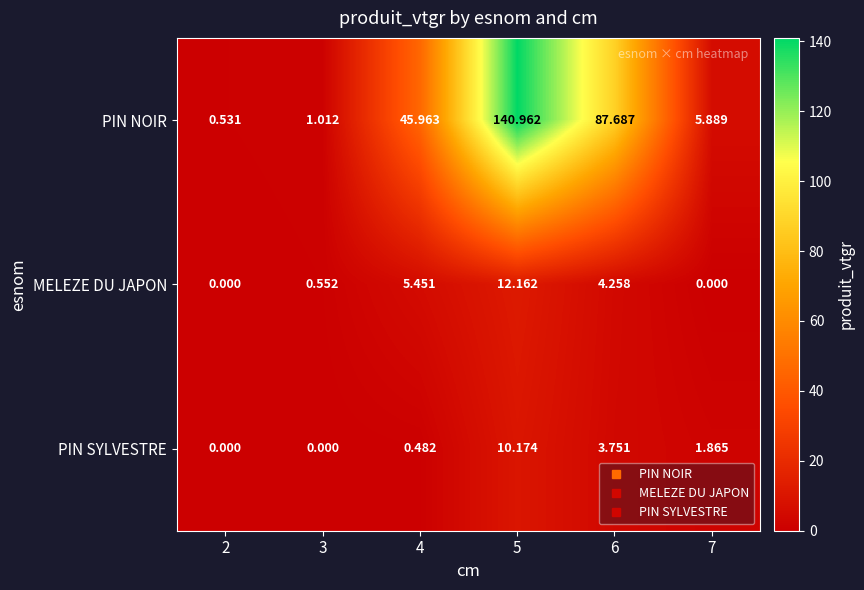

Is the value of PIN SYLVESTRE at 7 greater than the value of PIN NOIR at 6?

No